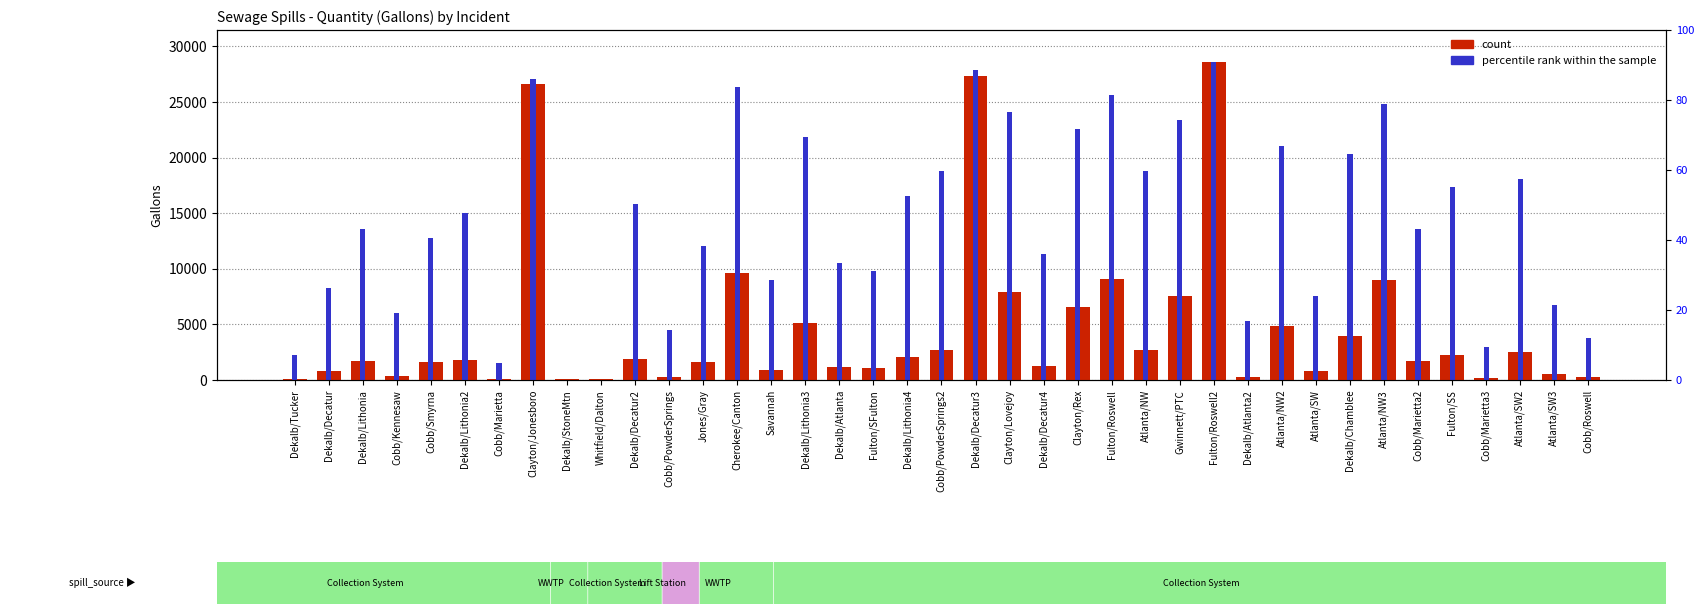

What is the total value across all series at Cobb/Kennesaw?

6375.3